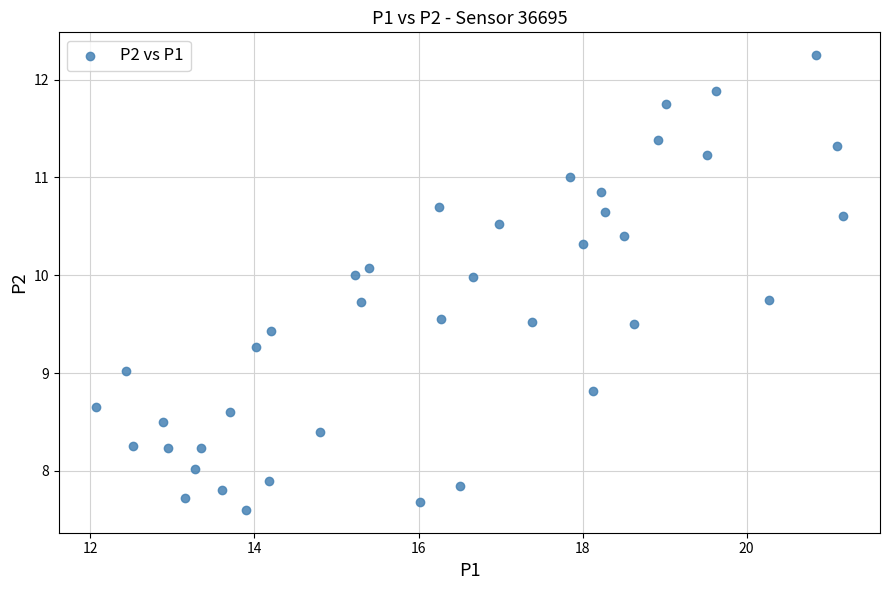

What is the range of X values (max minus min)?

9.1